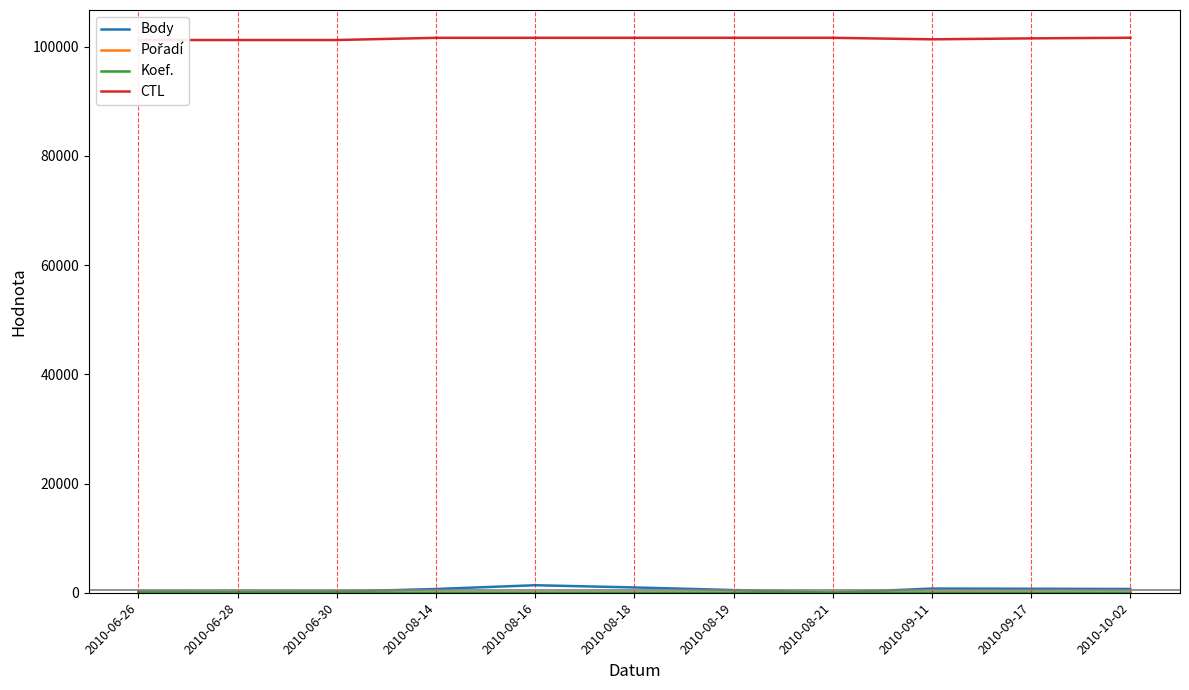

Rank the categories by Body value from highest to lowest.

2010-08-16, 2010-08-18, 2010-09-11, 2010-09-17, 2010-08-14, 2010-10-02, 2010-08-19, 2010-06-26, 2010-06-30, 2010-06-28, 2010-08-21